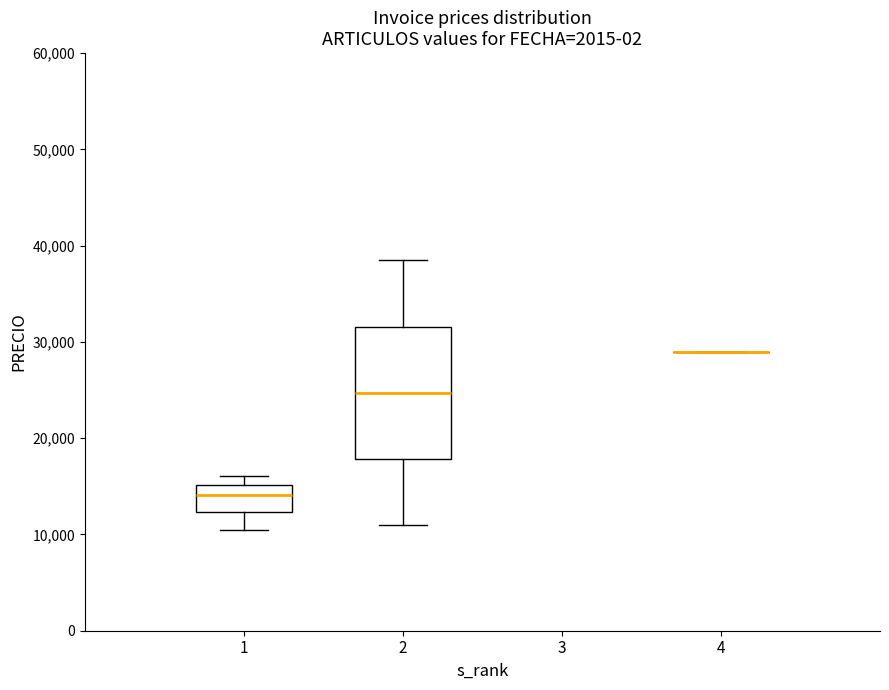

Which box is the tallest, from its lower edge to its upper edge?

2